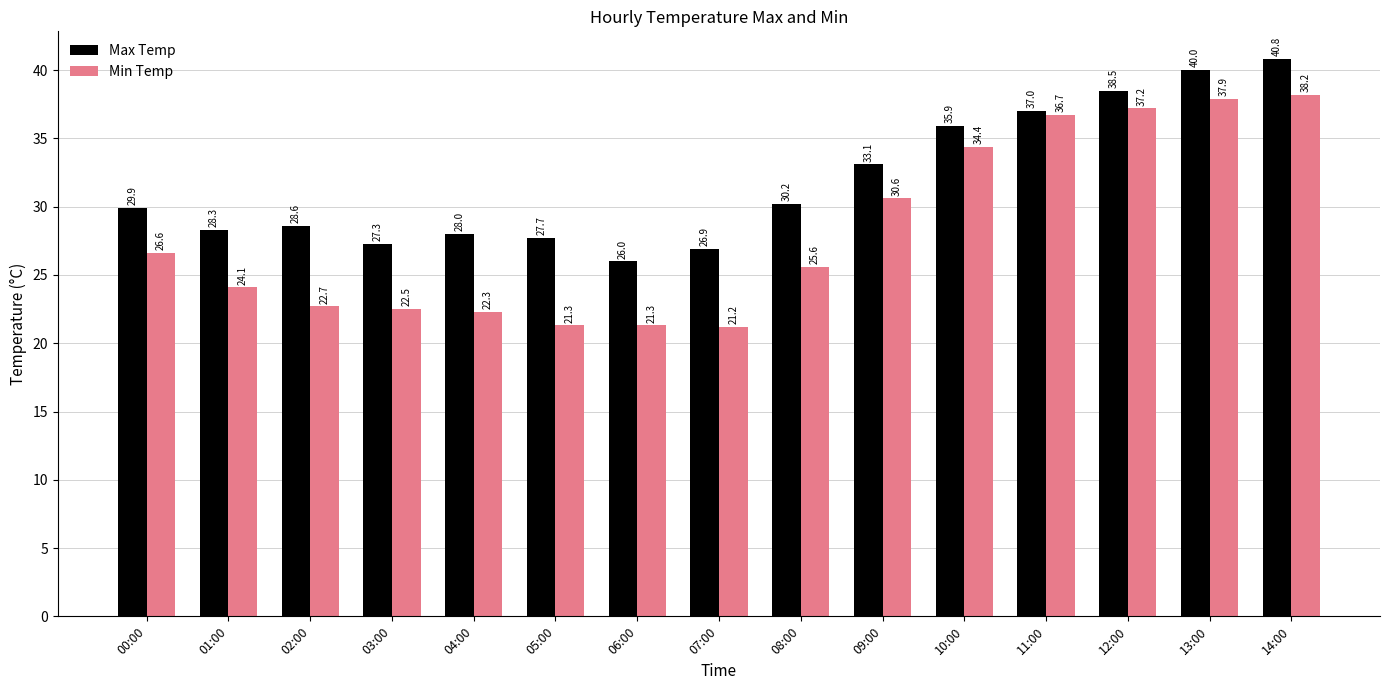

Reading left to right, what are all the values shown in this chart?

Max Temp: 29.9	28.3	28.6	27.3	28.0	27.7	26.0	26.9	30.2	33.1	35.9	37.0	38.5	40.0	40.8
Min Temp: 26.6	24.1	22.7	22.5	22.3	21.3	21.3	21.2	25.6	30.6	34.4	36.7	37.2	37.9	38.2